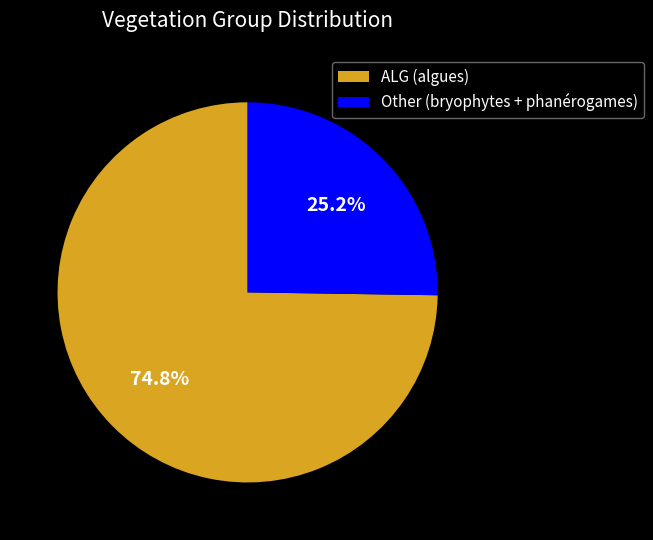

What is the ratio of the value at Other (bryophytes + phanérogames) to the value at ALG (algues)?

0.3